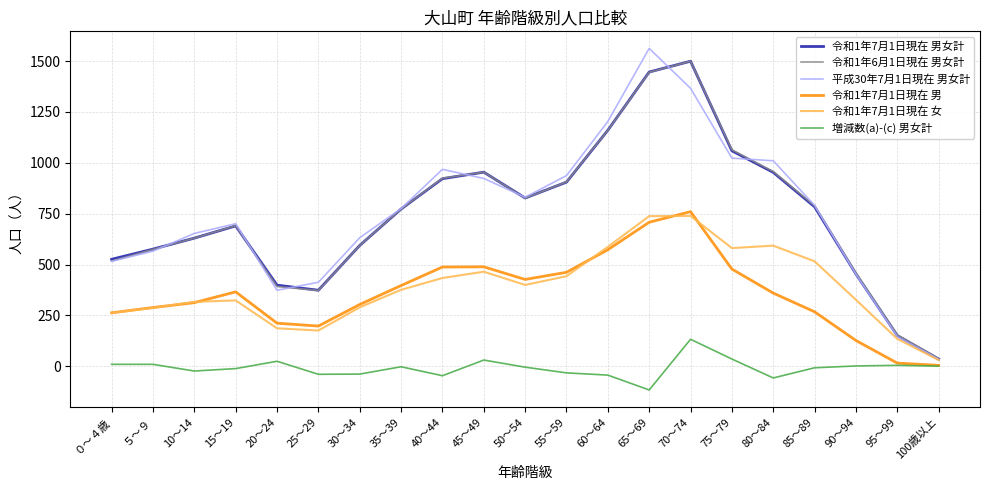

Between 20～24 and 35～39, which series saw the biggest shift?

平成30年7月1日現在 男女計